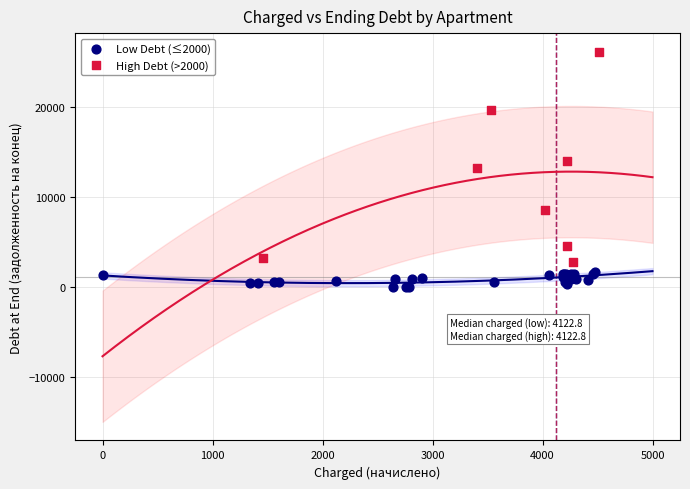

Which series contains the highest Y value?

High Debt (>2000)